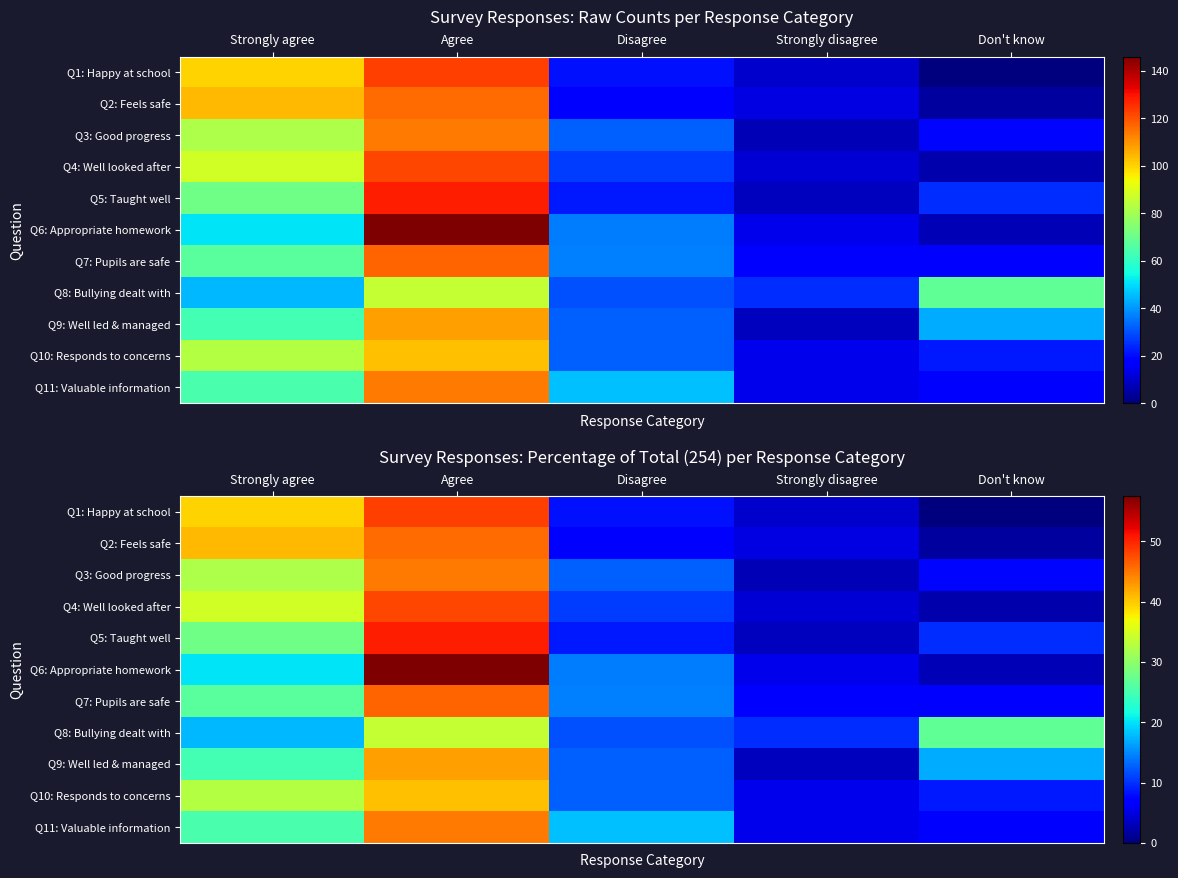

At Strongly disagree, list the series in order from largest to smallest.

Q8: Bullying dealt with, Q7: Pupils are safe, Q6: Appropriate homework, Q10: Responds to concerns, Q11: Valuable information, Q2: Feels safe, Q4: Well looked after, Q1: Happy at school, Q5: Taught well, Q9: Well led & managed, Q3: Good progress